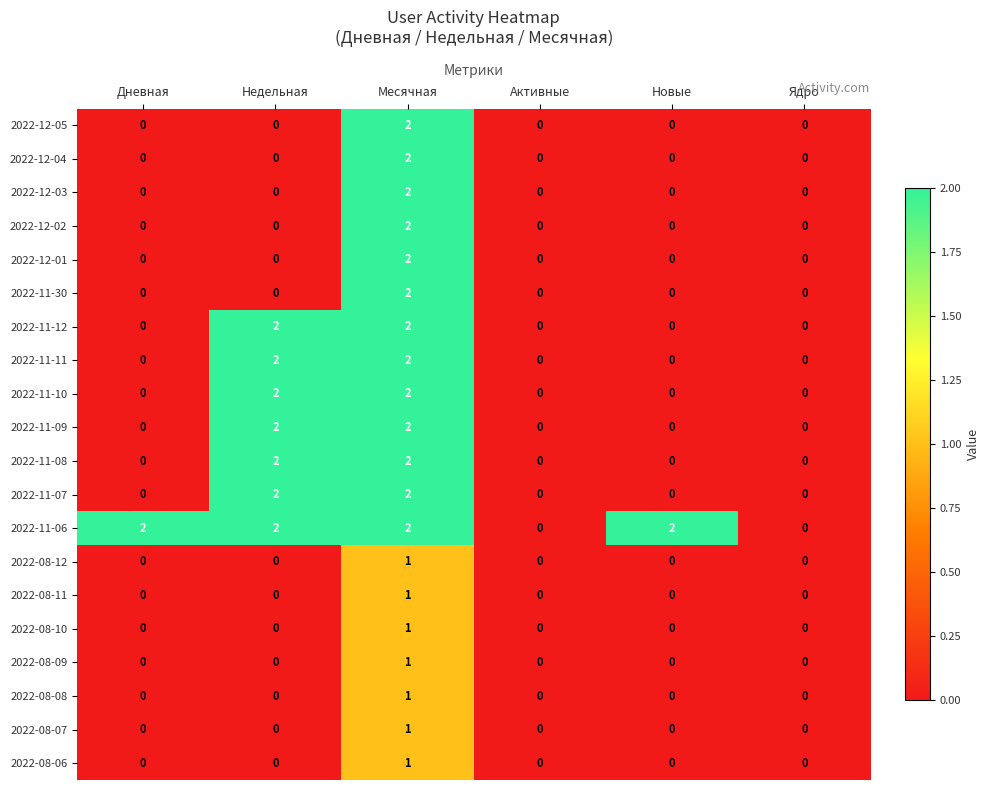

What is the sum of all 2022-11-09 values?

4